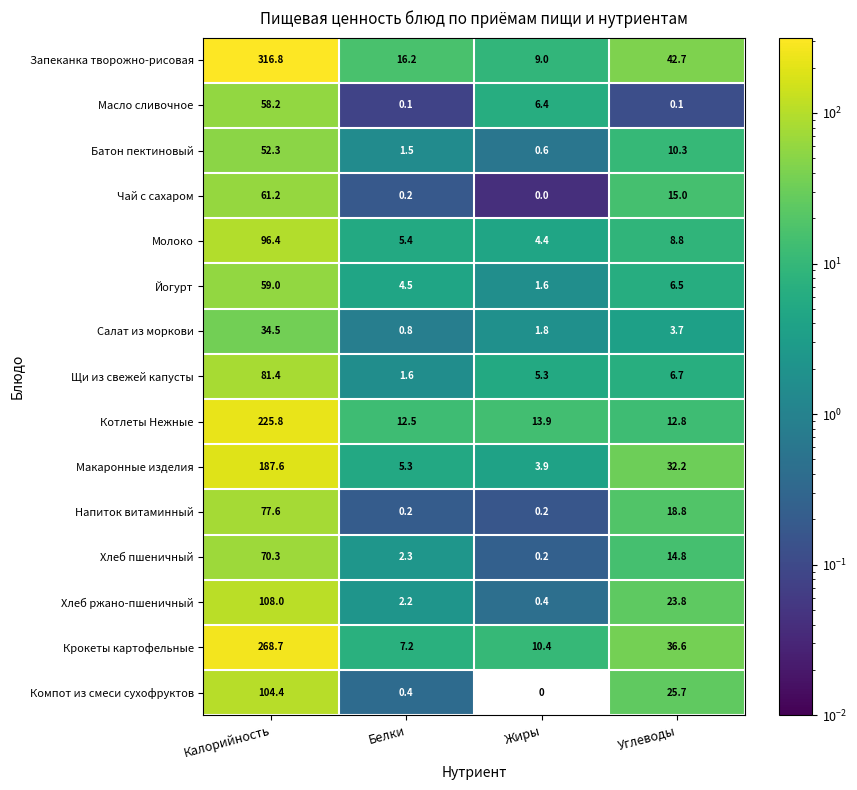

At which category does the chart reach its minimum across all series?

Жиры